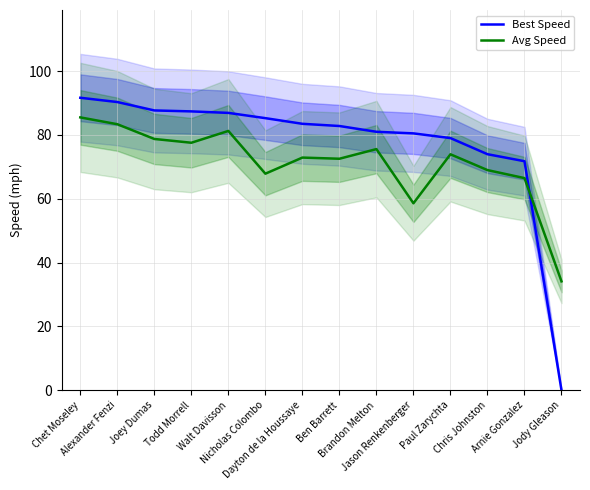

What is the value of the Best Speed point at the 2nd from the left?

90.3